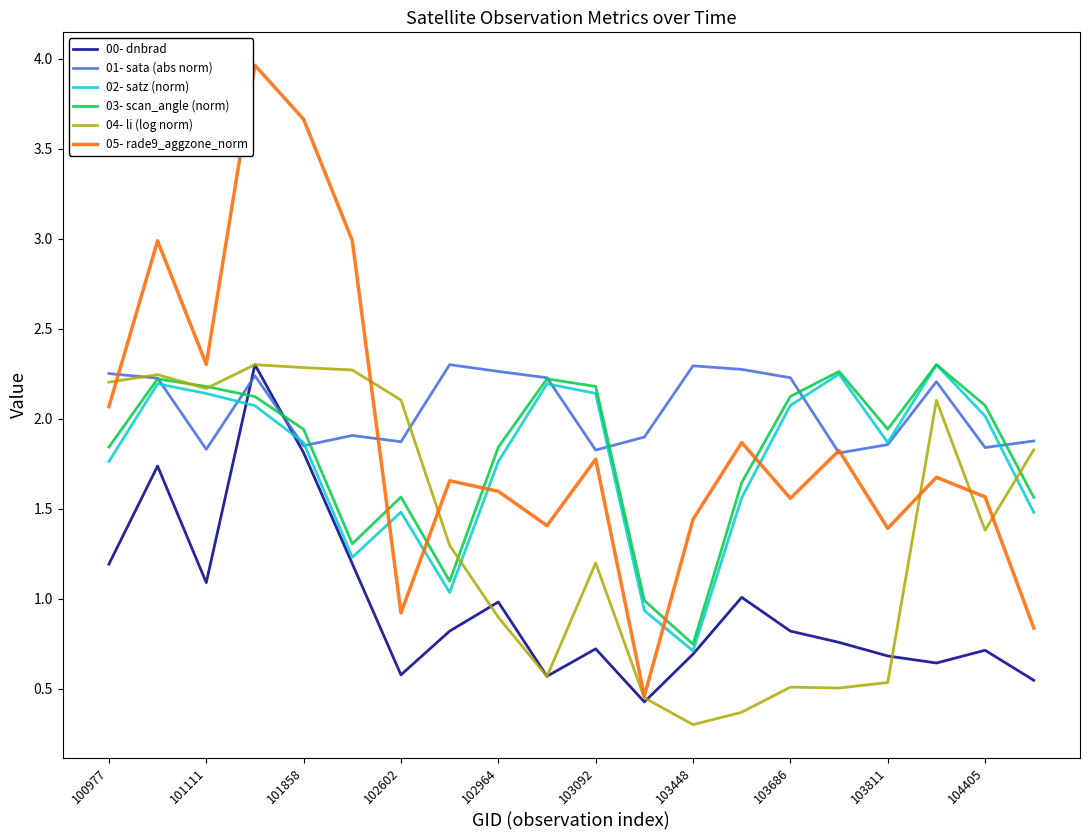

What is the minimum value shown in the chart?

0.3